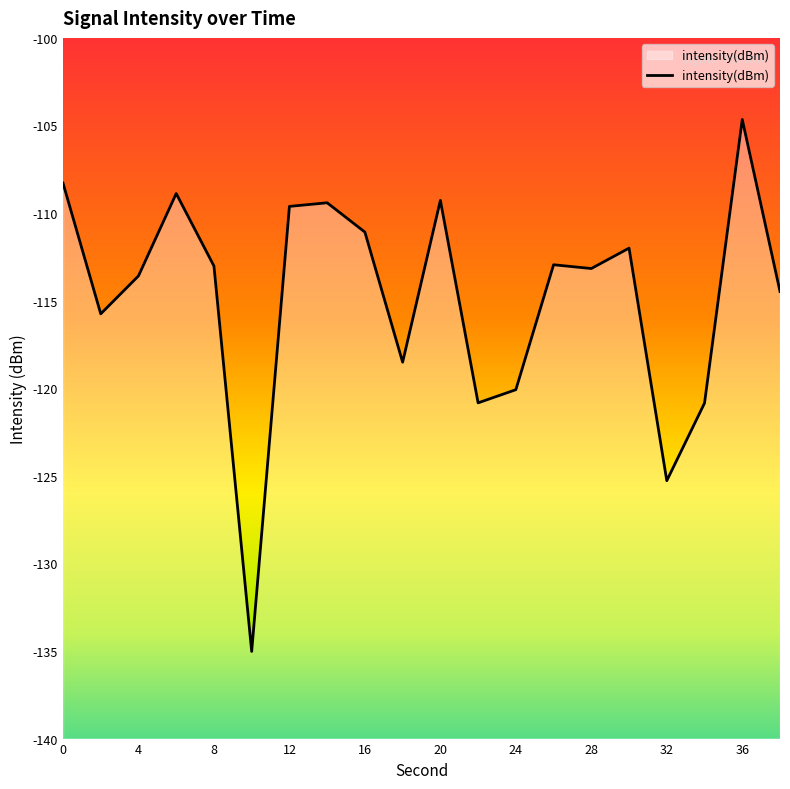

Rank the categories by value from lowest to highest.

10, 32, 34, 22, 24, 18, 2, 38, 4, 28, 8, 26, 30, 16, 12, 14, 20, 6, 0, 36